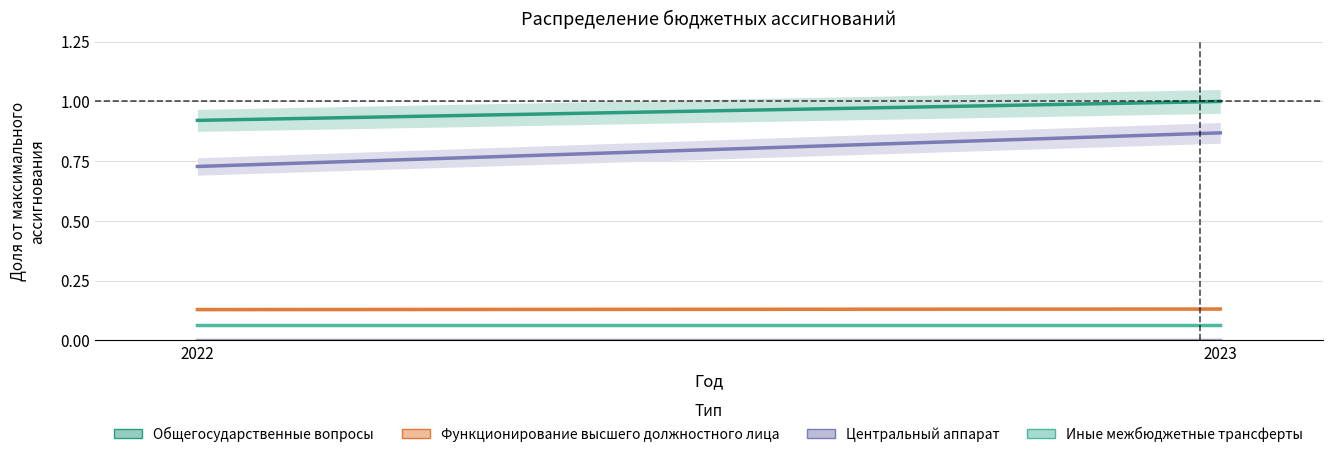

Which category has the lowest value across all series?

2022